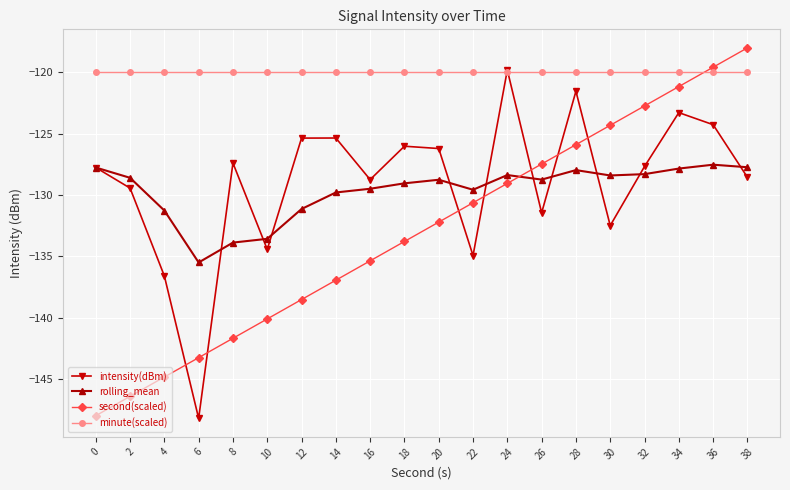

How many distinct data groups are displayed?

4